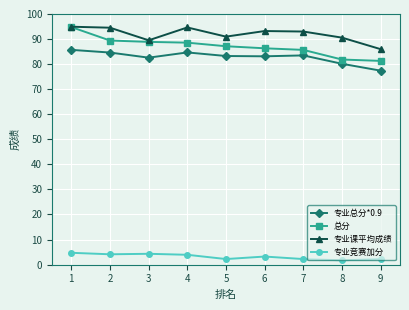

Does the chart have visible grid lines?

Yes